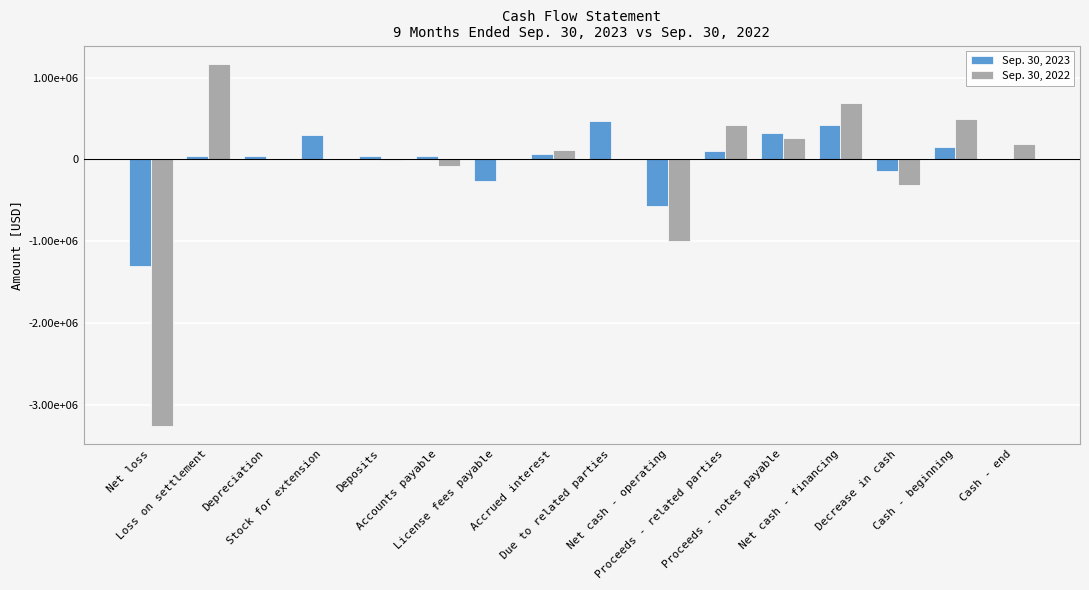

What are all the series names shown in the legend?

Sep. 30, 2023, Sep. 30, 2022